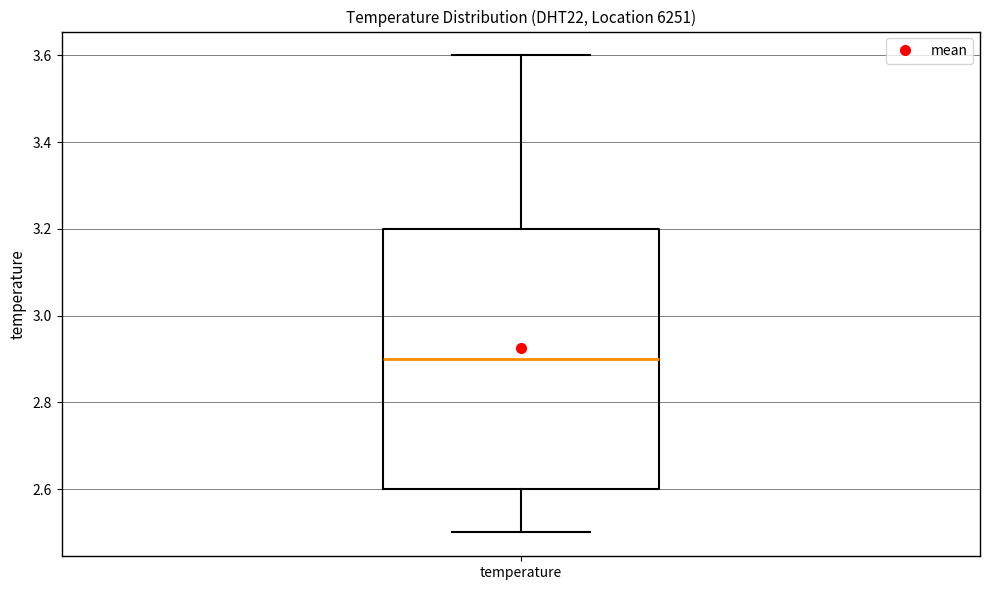

Read this box plot against the y-axis: the position of the median line, the range covered by the box, and the ends of both whiskers. The values are not printed on the chart, so give them approximately, as read against the axis.

median 2.9, box 2.6 to 3.2, whiskers 2.5 to 3.6